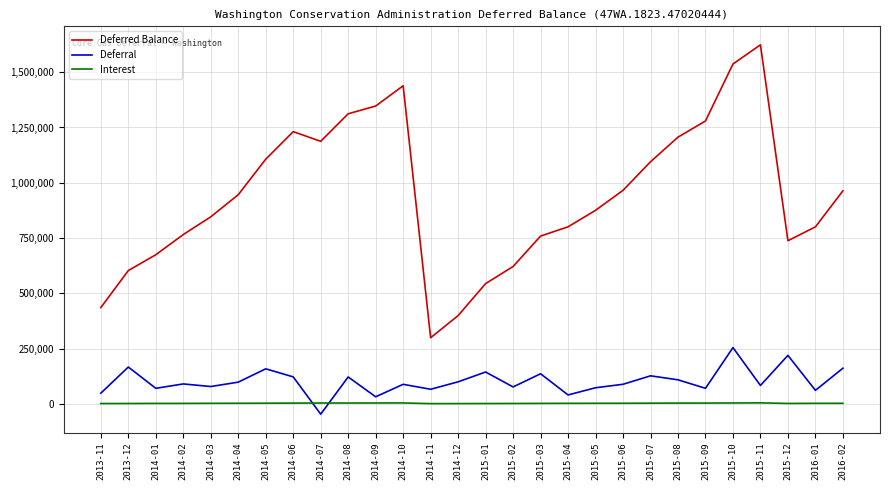

What is the difference between the second highest and second lowest values in the Deferral series?

187345.3